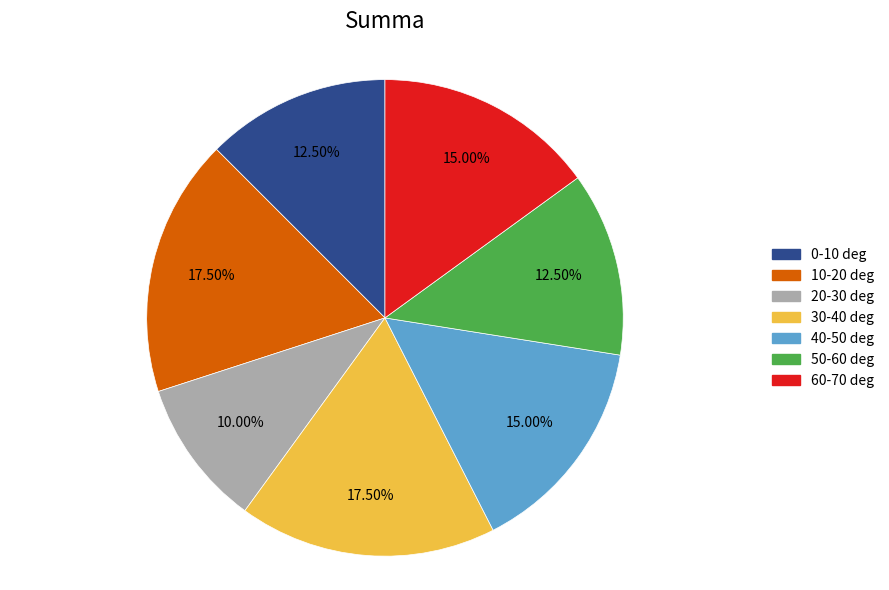

Do 10-20 deg and 50-60 deg together represent more than half of the pie?

No